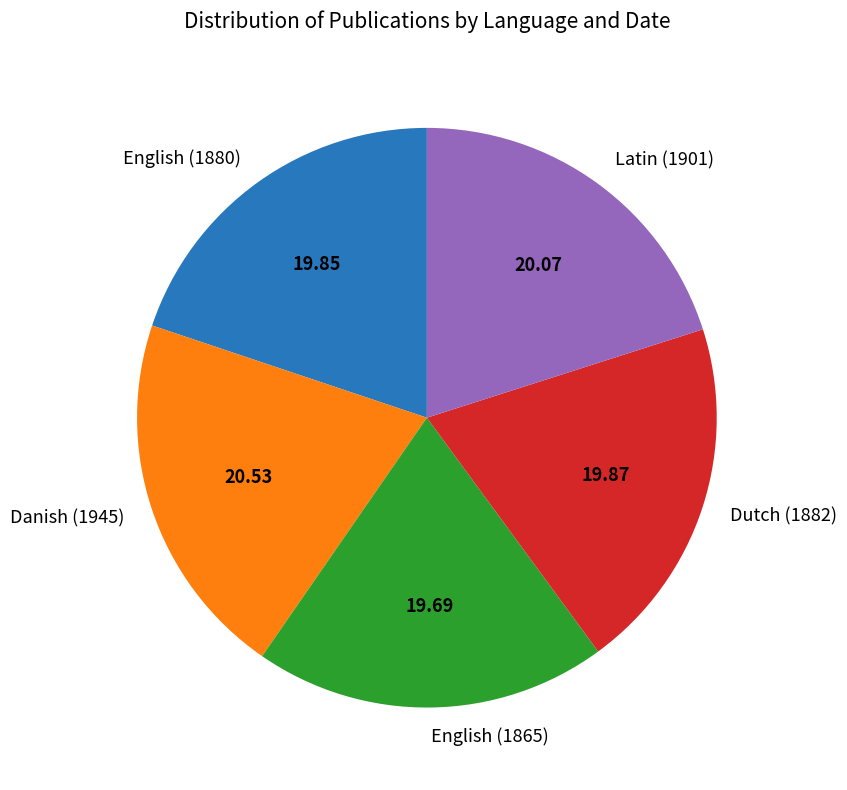

Between Danish (1945) and English (1865), which is larger?

Danish (1945)